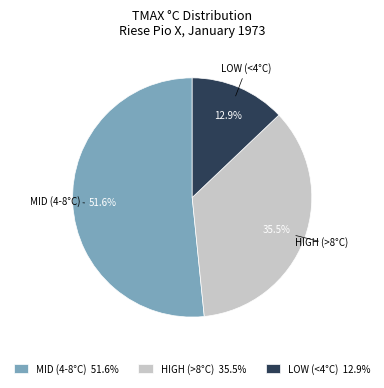

Combined, what portion of the pie is LOW (<4°C) 12.9% and MID (4-8°C) 51.6%?

64.5%